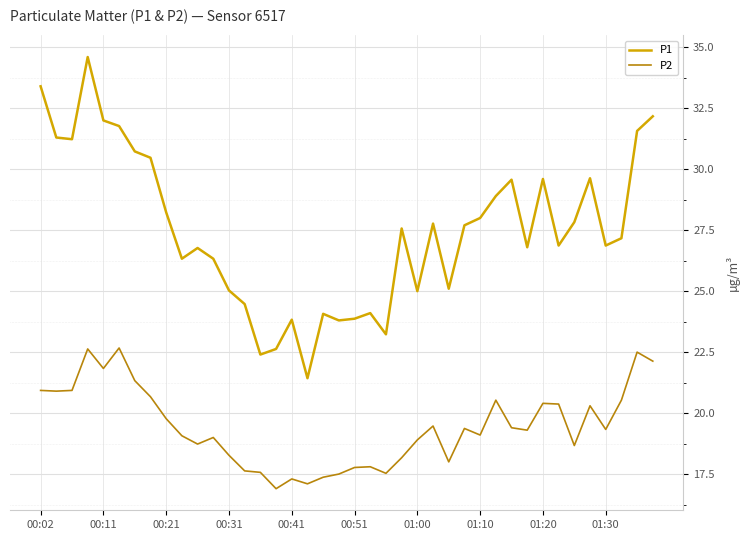

What is the highest value of the P2 series?

22.7